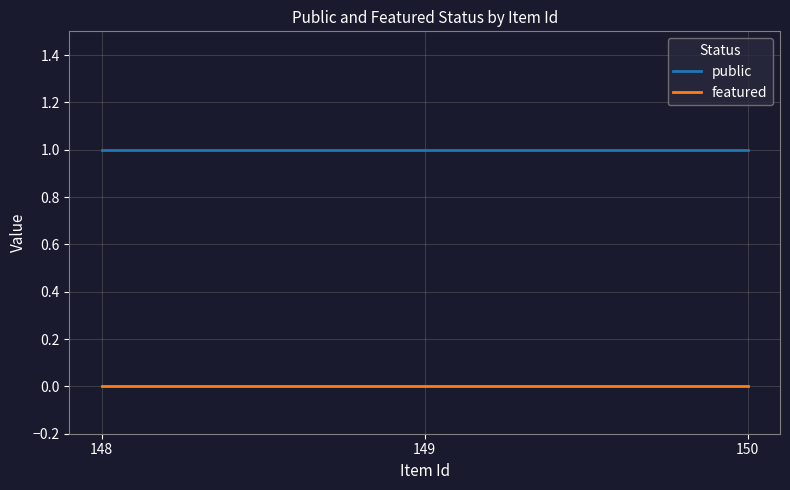

Reading left to right, extract all data points from this chart.

public: 148=1	149=1	150=1
featured: 148=0	149=0	150=0